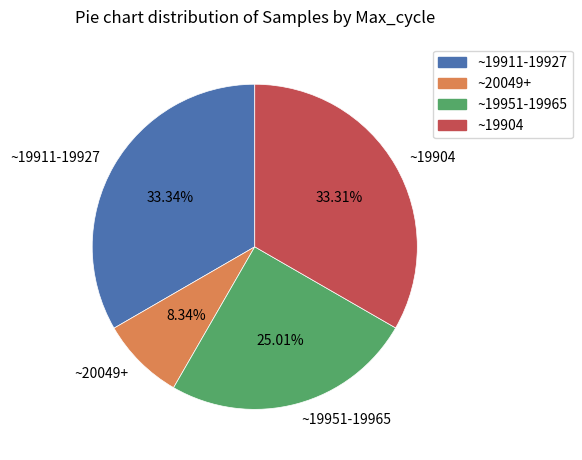

Count the number of slices in the pie.

4